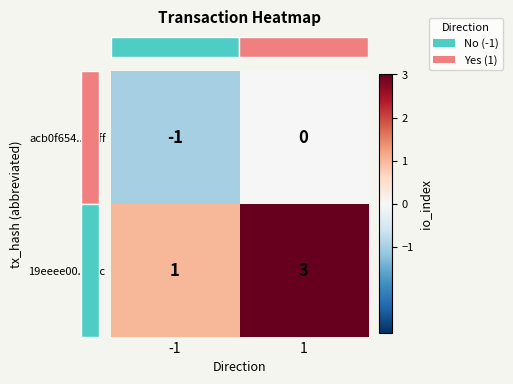

True or false: 19eeee00...1ac has a value of 5 at 1.

False